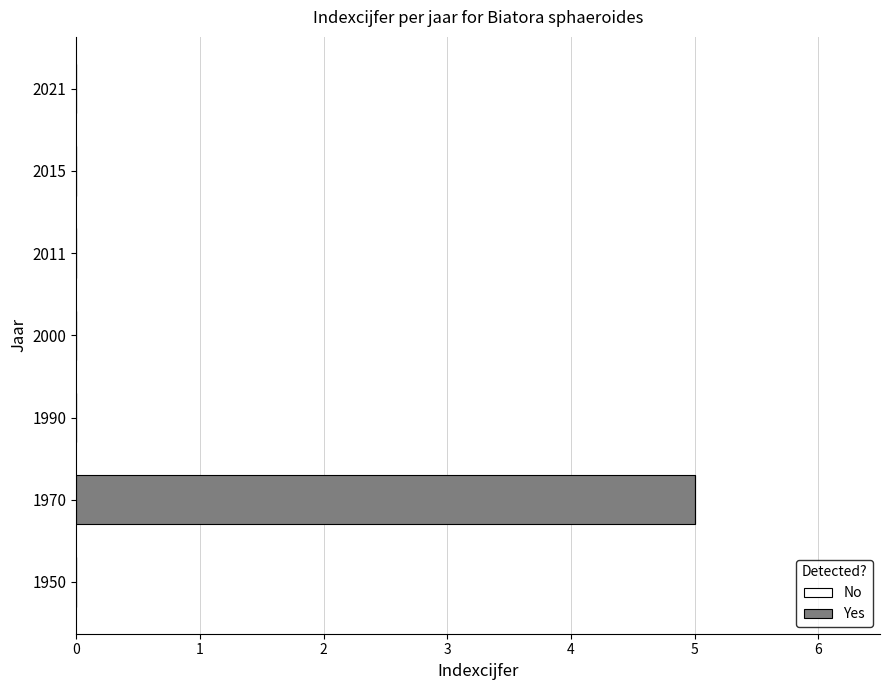

Reading top to bottom, list all the values displayed in this chart.

2021=0	2015=0	2011=0	2000=0	1990=0	1970=5	1950=0